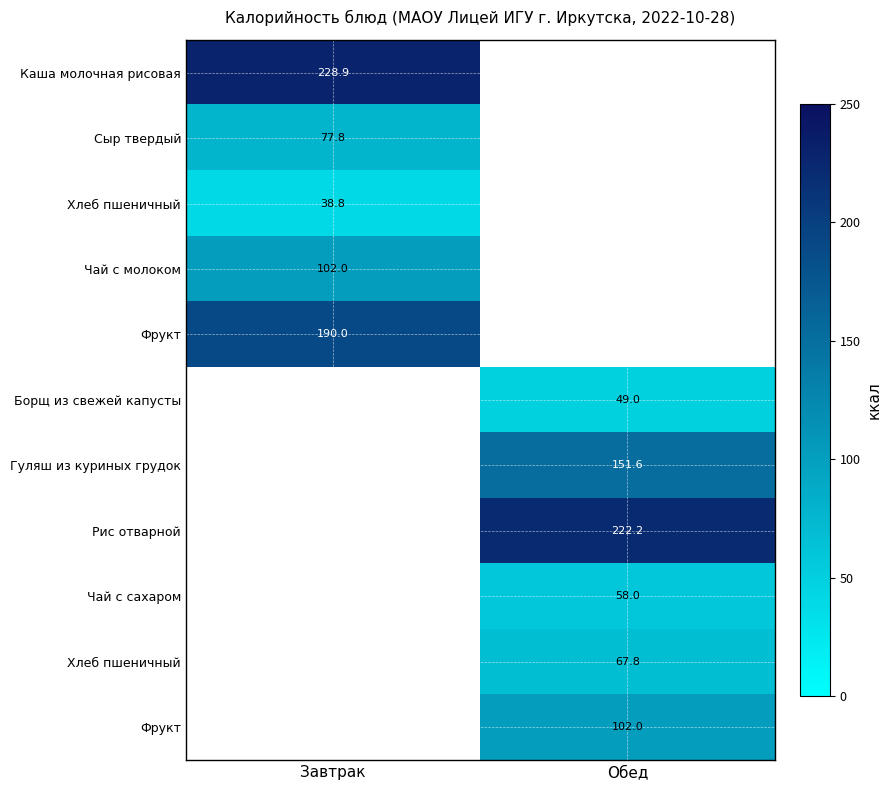

What is the difference between the highest and lowest values at Завтрак?

190.1